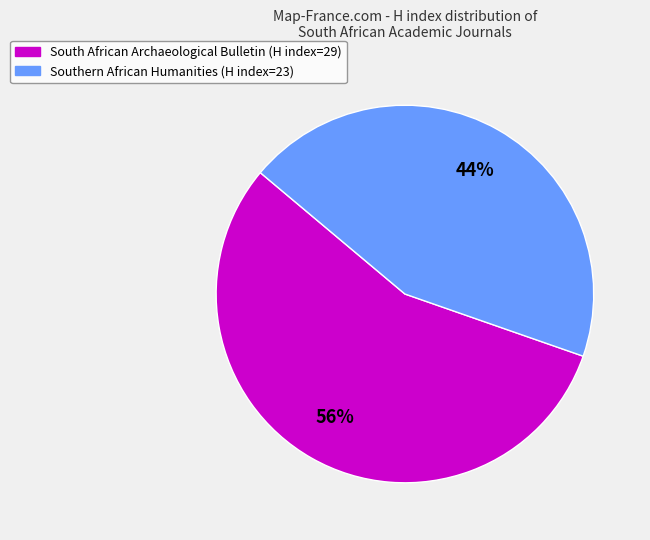

What percentage is the South African Archaeological Bulletin slice, to the nearest percent?

56%